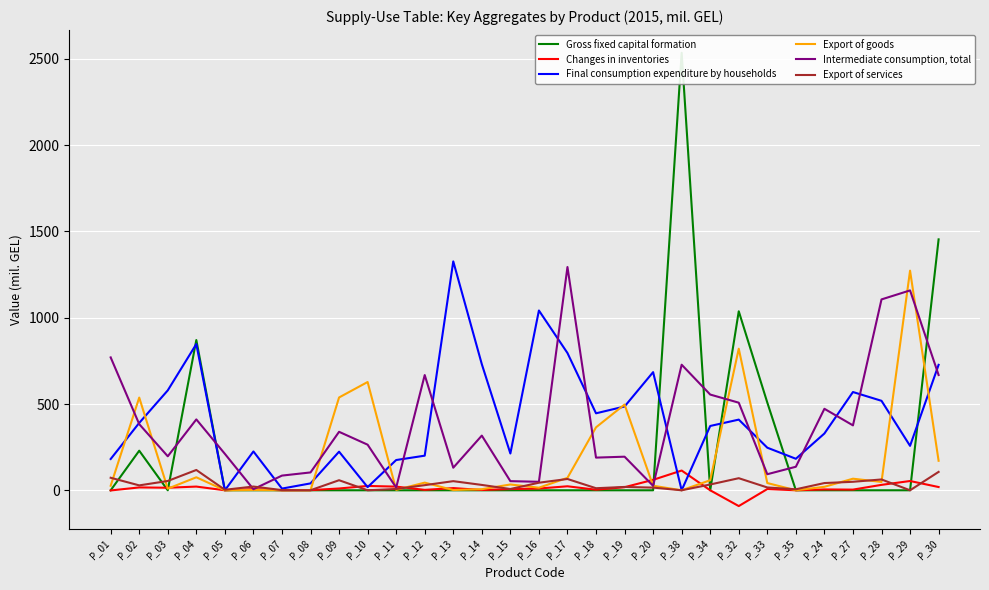

What position from the right is P_24?

5